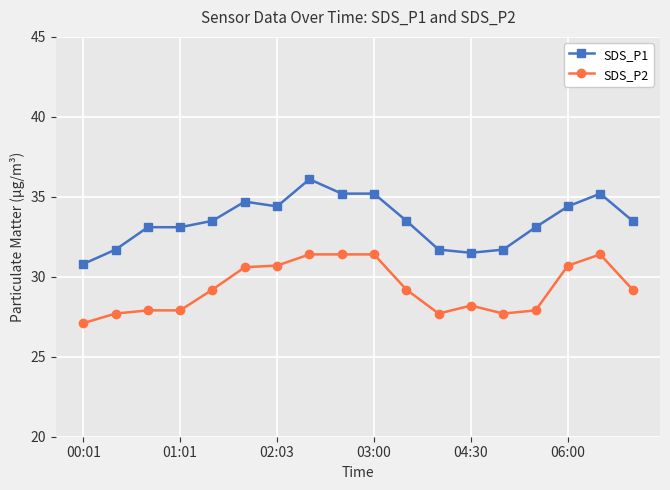

True or false: SDS_P2 and SDS_P1 cross at least once.

False